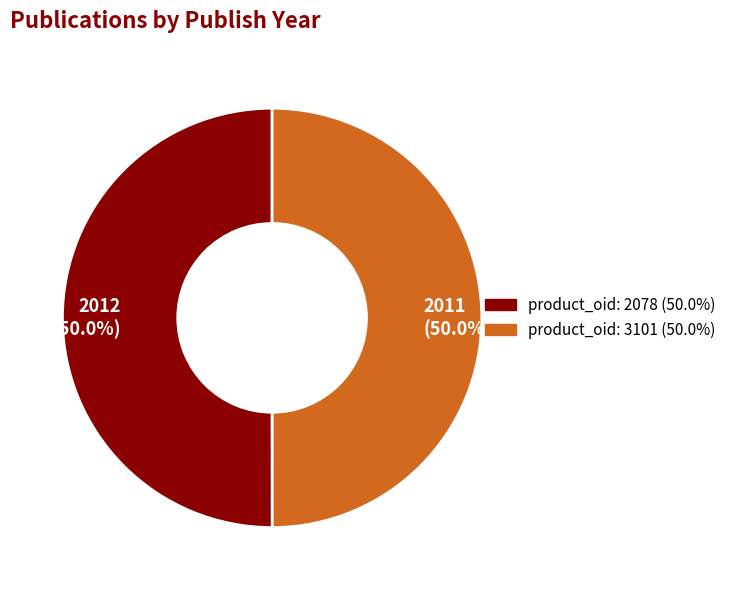

Do 2012 (50.0%) and 2011 (50.0%) together represent more than half of the pie?

Yes